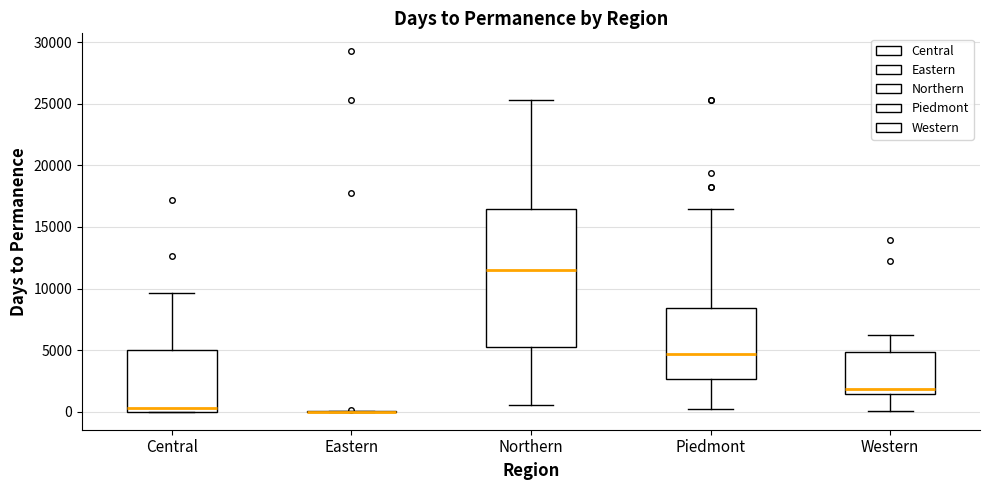

Reading left to right, read every box against the y-axis: the position of its median line, the range the box covers, and the ends of its whiskers. The values are not printed on the chart, so give them approximately, as read against the axis.

Central: median 500, box 0 to 5000, whiskers 0 to 9500
Eastern: box collapsed to a line at 0, whiskers 0 to 0
Northern: median 11500, box 5500 to 16500, whiskers 500 to 25500
Piedmont: median 4500, box 2500 to 8500, whiskers 0 to 16500
Western: median 2000, box 1500 to 5000, whiskers 0 to 6000